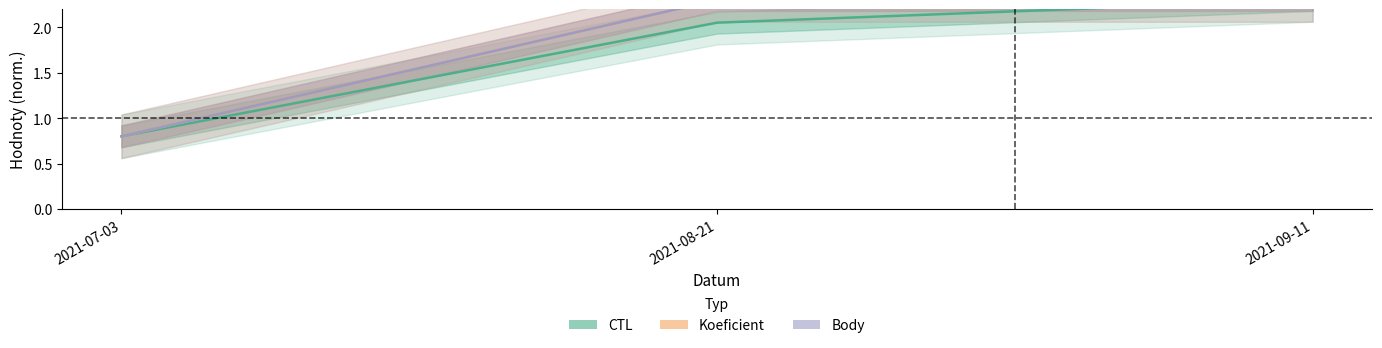

Which category has the lowest value across all series?

2021-07-03